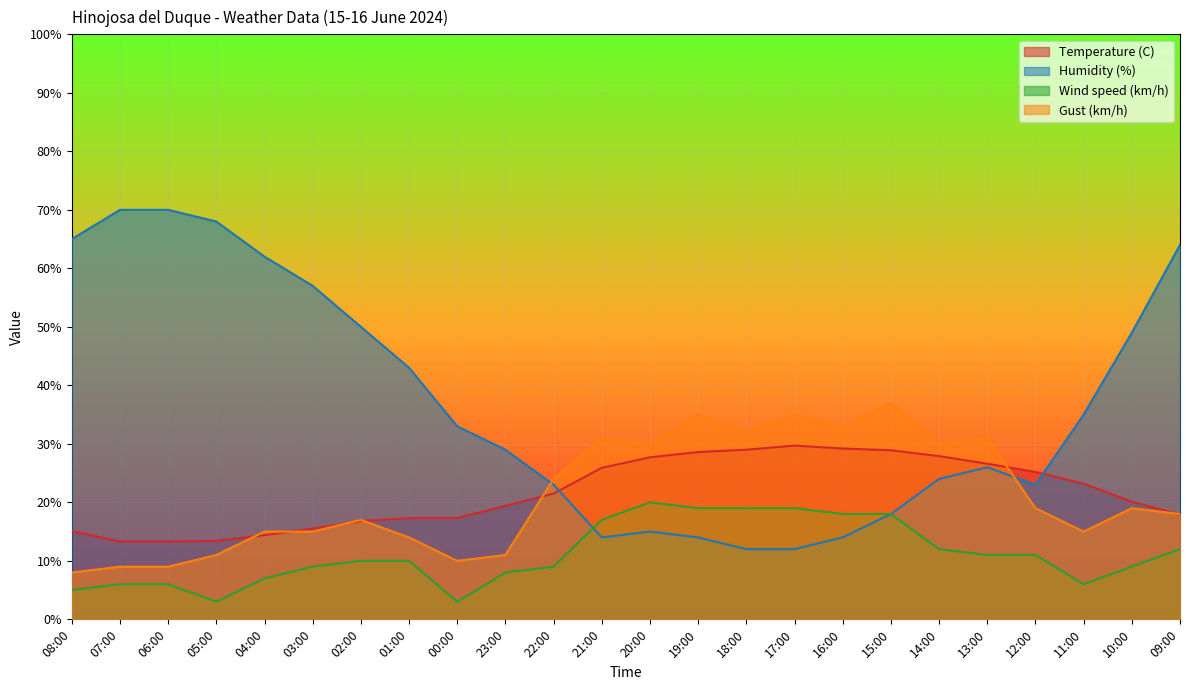

The value of Humidity (%) at 17:00 is 12.0. True or false?

True